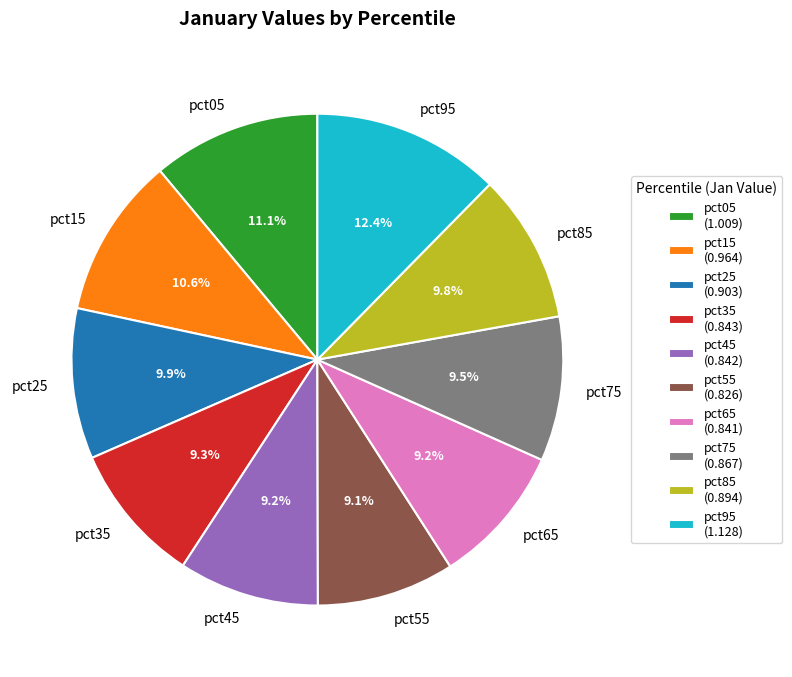

What percentage is the pct45 slice, to the nearest percent?

9%